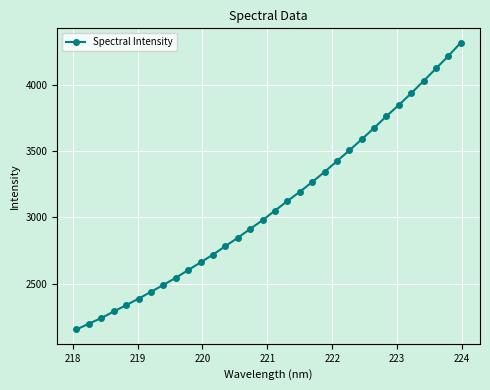

What is the sum of all values?

99011.1